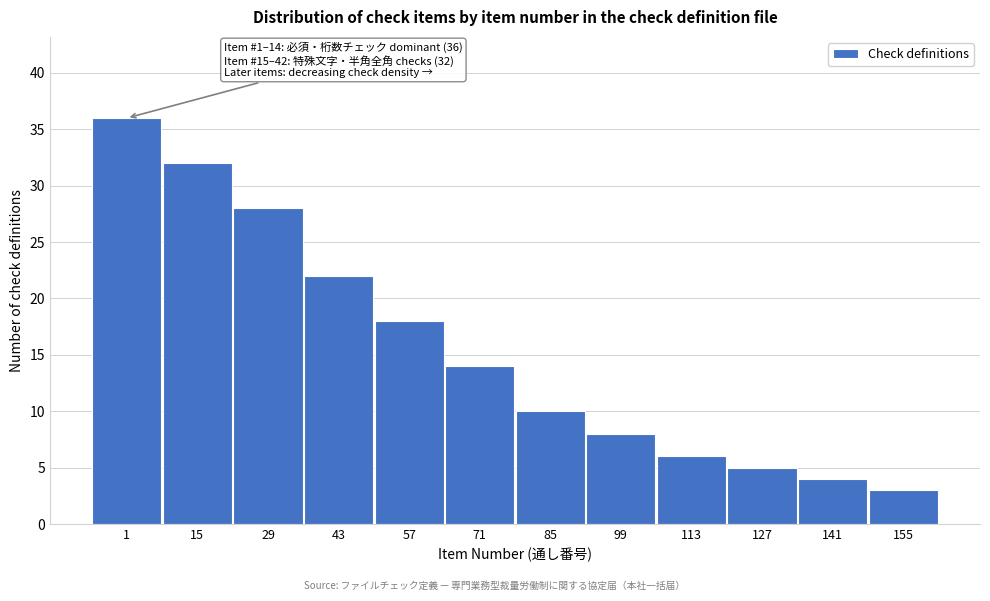

Reading left to right, transcribe all the data shown in this chart.

36	32	28	22	18	14	10	8	6	5	4	3